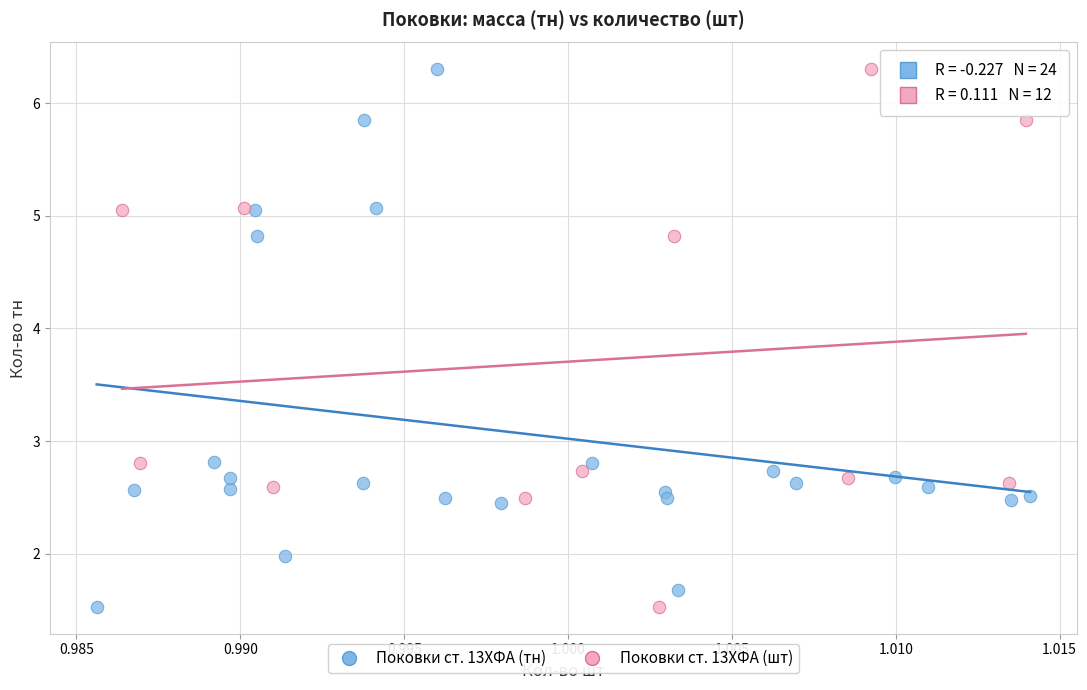

What are all the series names shown in the legend?

Поковки ст. 13ХФА (тн), Поковки ст. 13ХФА (шт)